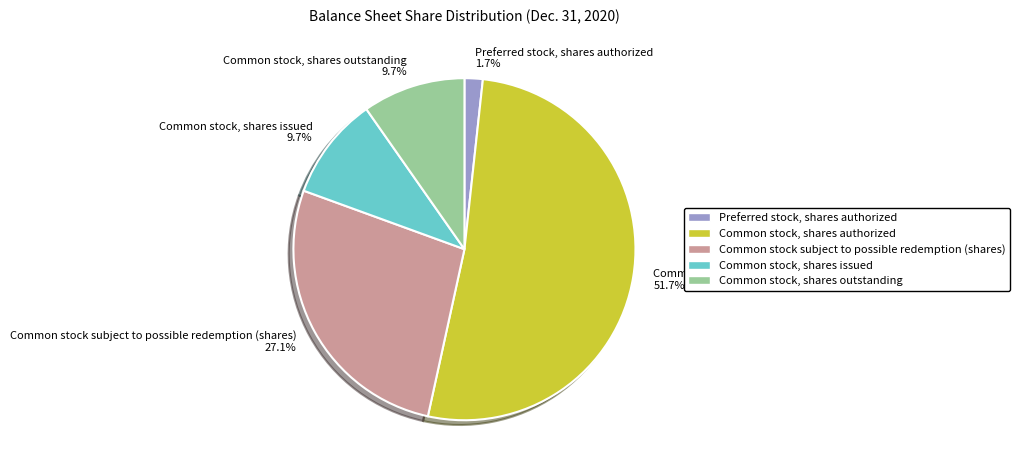

Count the number of slices in the pie.

5